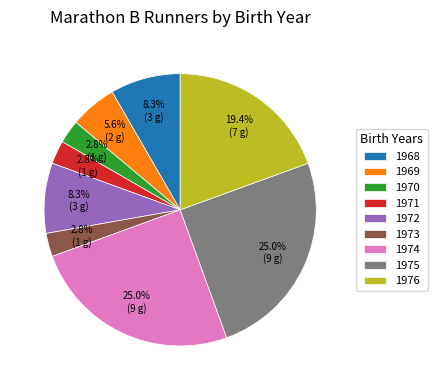

Between 1973 and 1969, which is larger?

1969